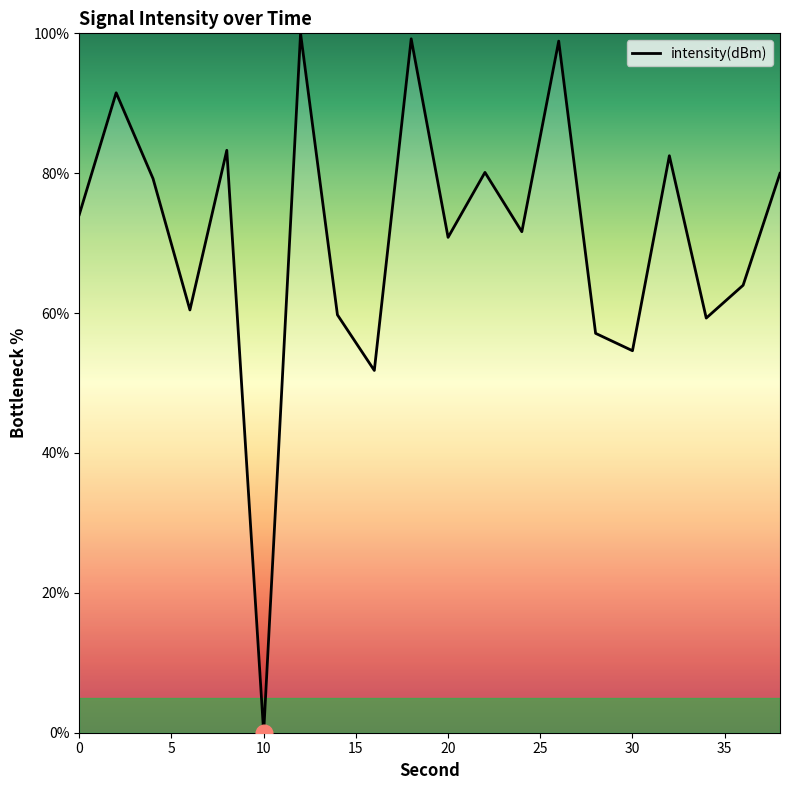

What is the maximum value shown in the chart?

100.0